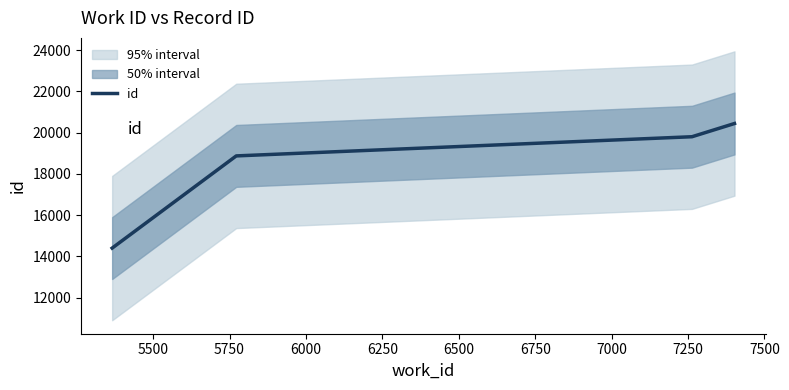

Is this an area chart (filled region under the line)?

No